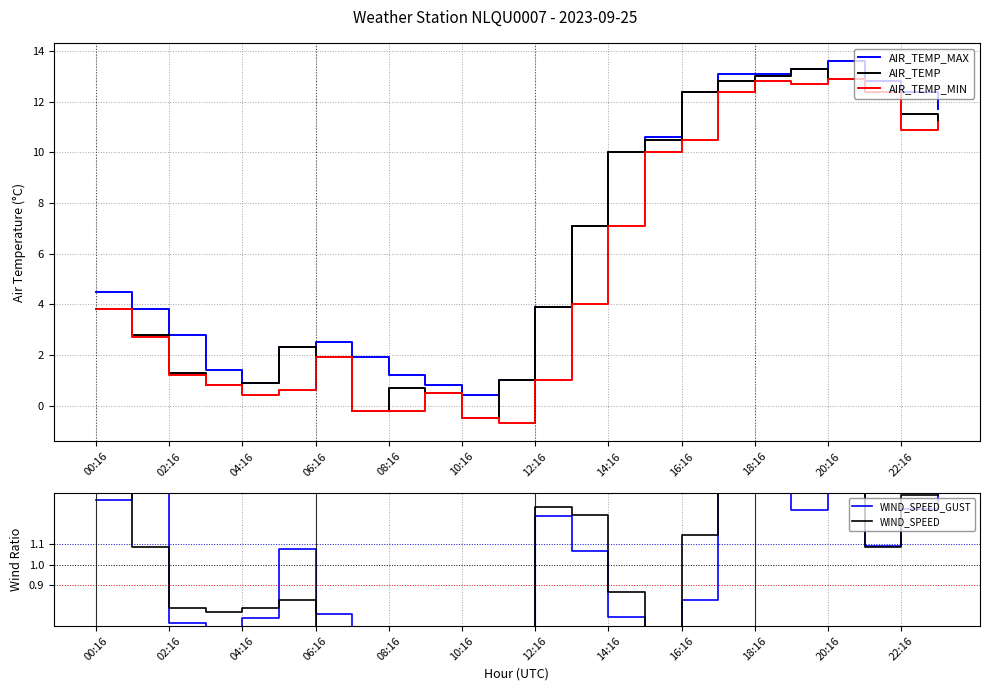

How many negative values does the AIR_TEMP_MIN series have?

4